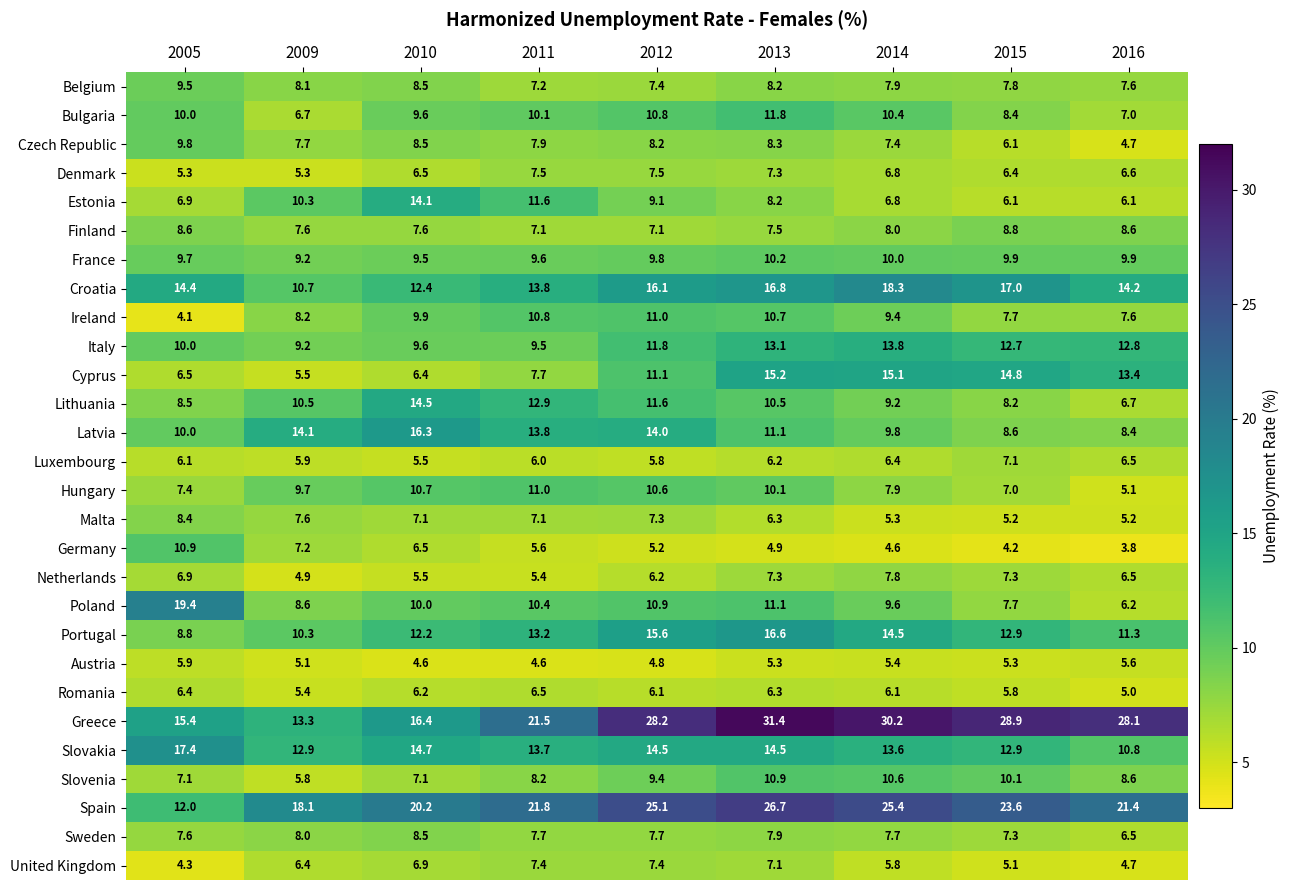

Is it true that Romania equals 6.5 at 2011?

True